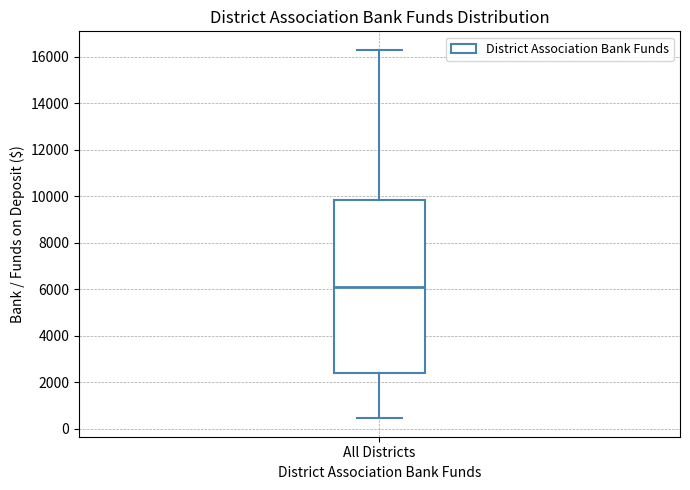

Transcribe this box plot: give where the median line is, the range the box spans, and where the two whiskers end, as read against the y-axis. The values are not printed on the chart, so give them approximately, as read against the axis.

median 6000, box 2400 to 9800, whiskers 400 to 16200